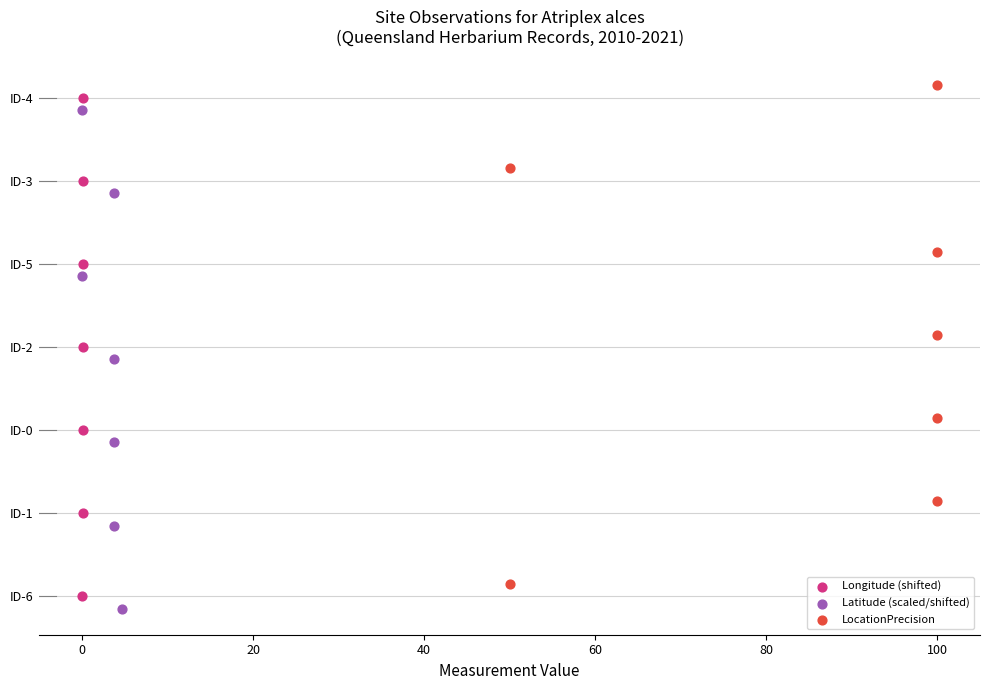

Which series contains the highest Y value?

LocationPrecision